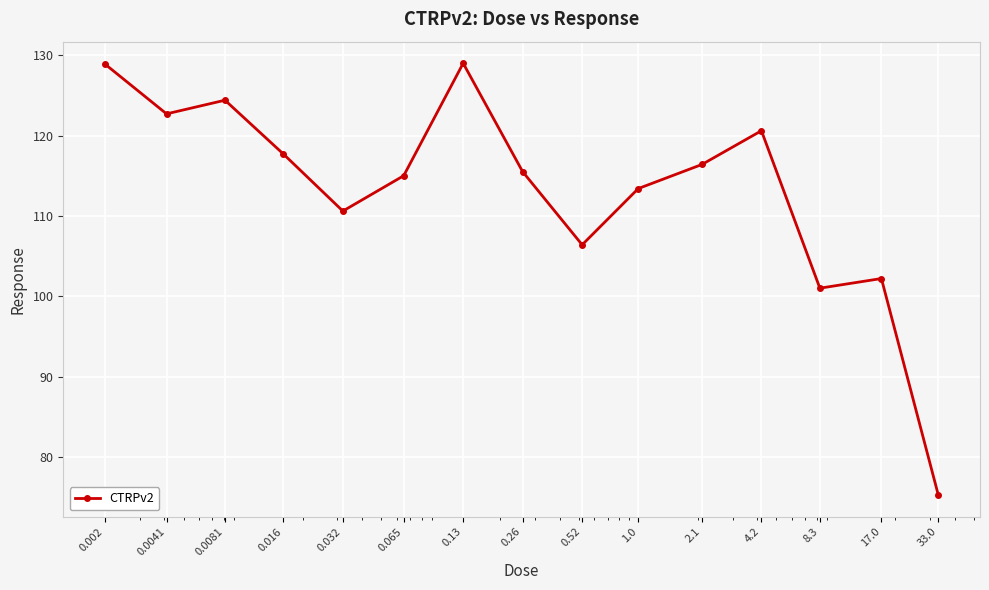

What is the maximum value shown in the chart?

129.0